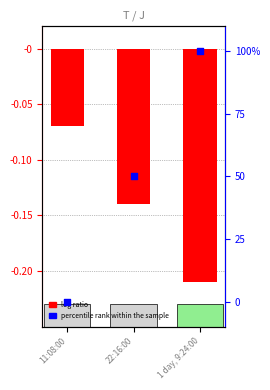

Which series has the largest total across all categories?

percentile rank within the sample